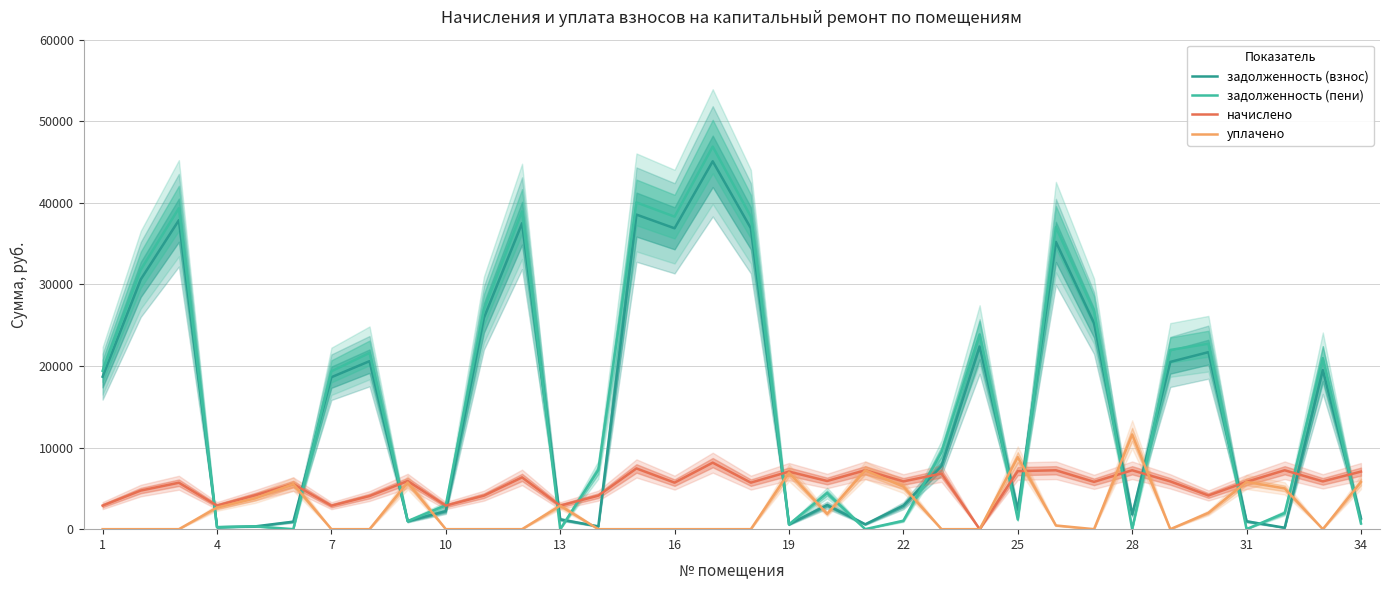

What is the highest value of the задолженность (пени) series?

46894.9